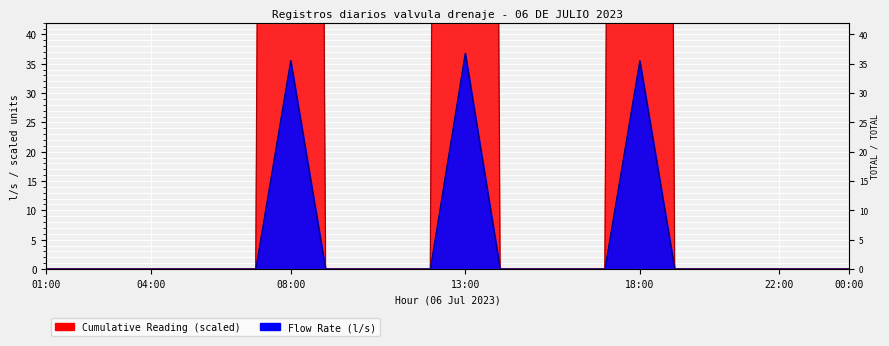

Between 06:00 and 11:00, which series saw the biggest shift?

Flow Rate (l/s)